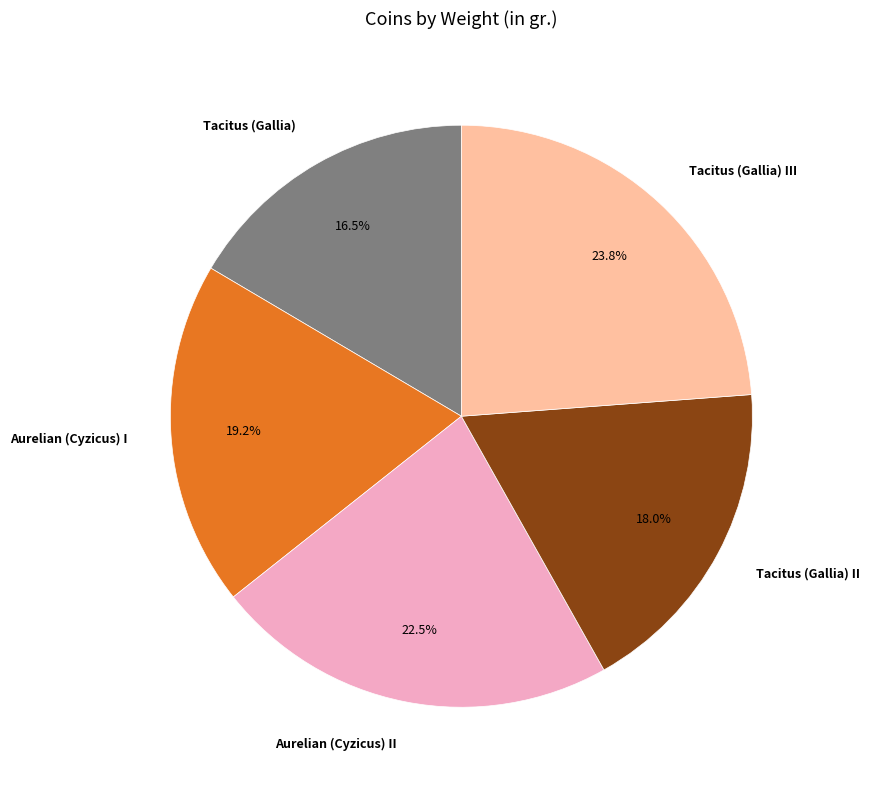

Is there a majority slice in this chart?

No